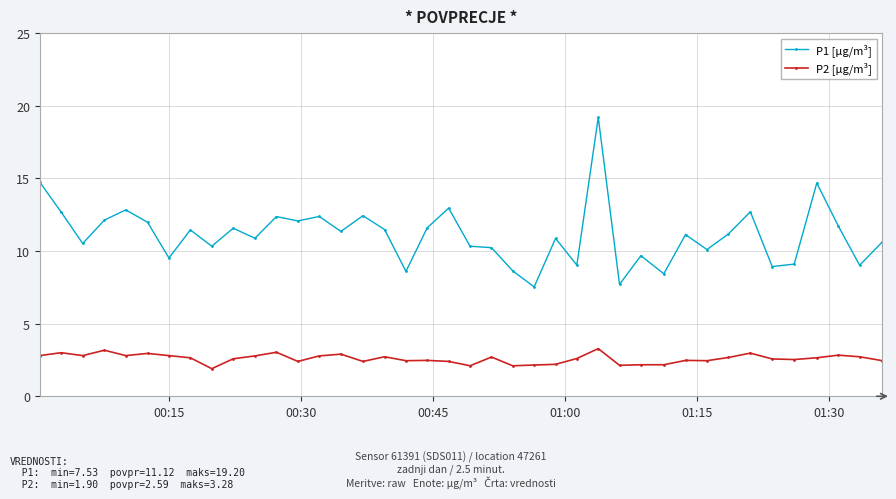

What is the value of the P1 [µg/m³] point at the 26th from the left?

9.0